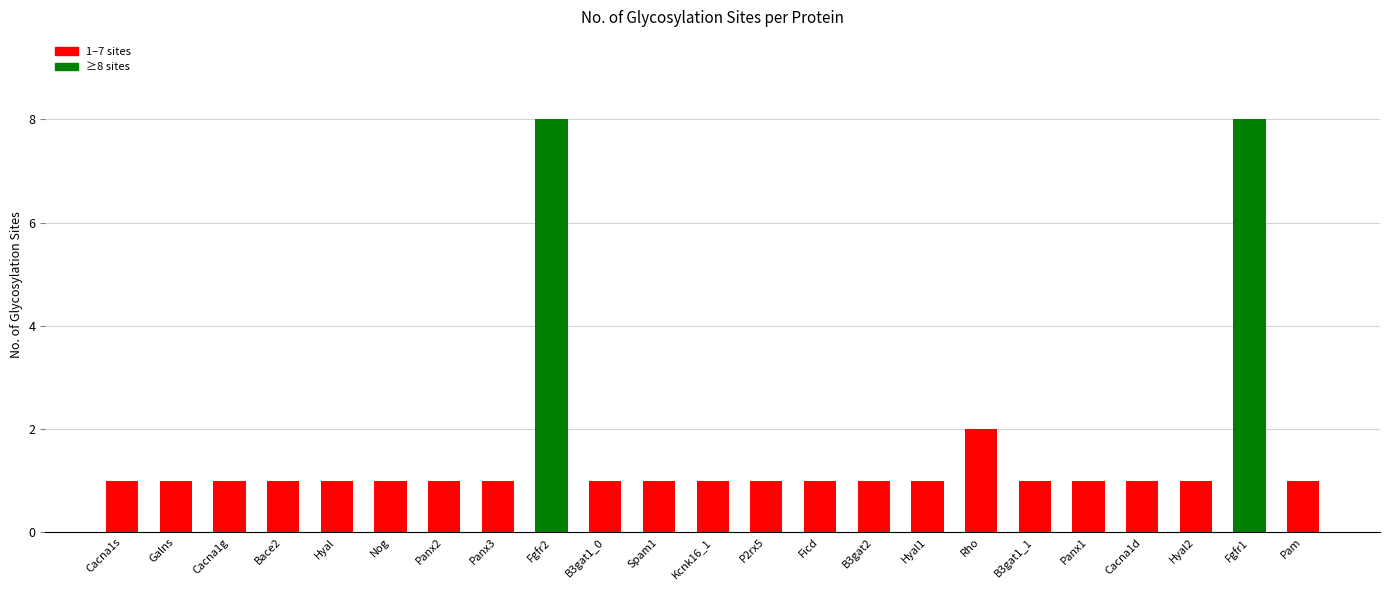

Are the bars horizontal?

No